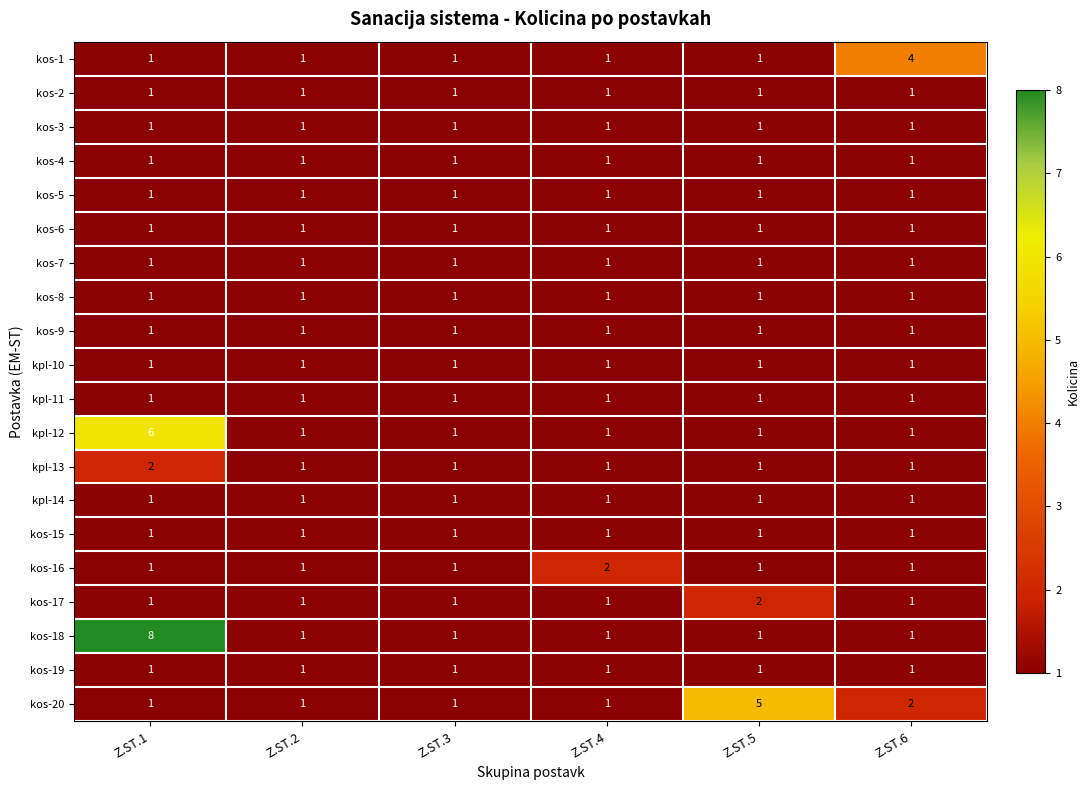

At how many categories does at least one series exceed 3?

3